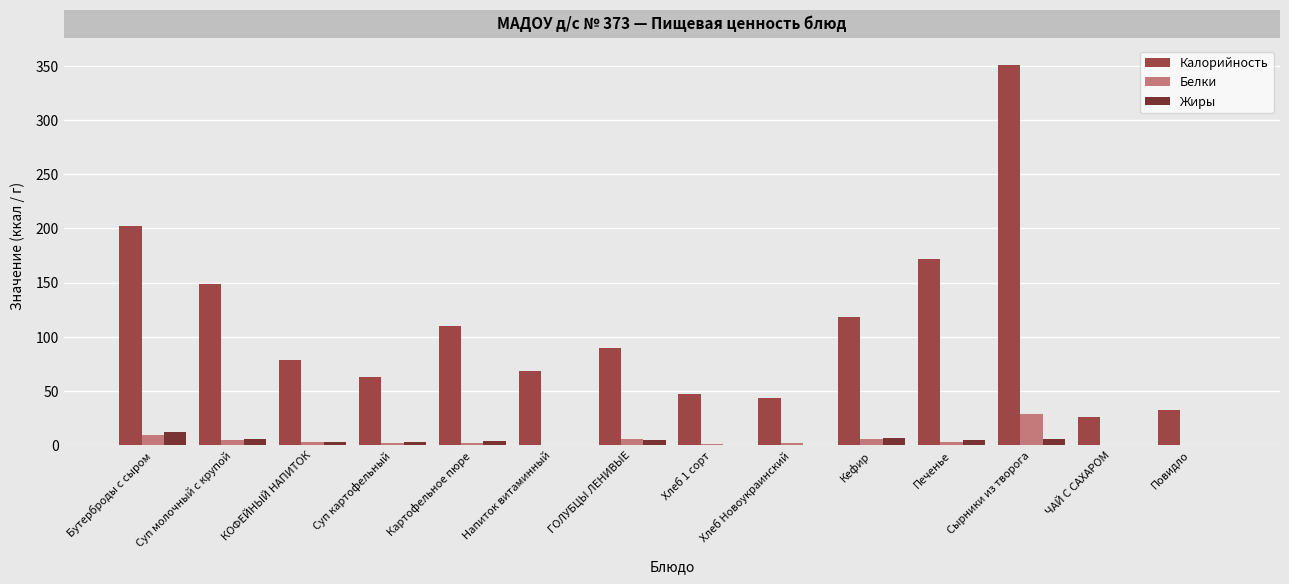

Between Сырники из творога and Повидло, which series saw the biggest shift?

Калорийность